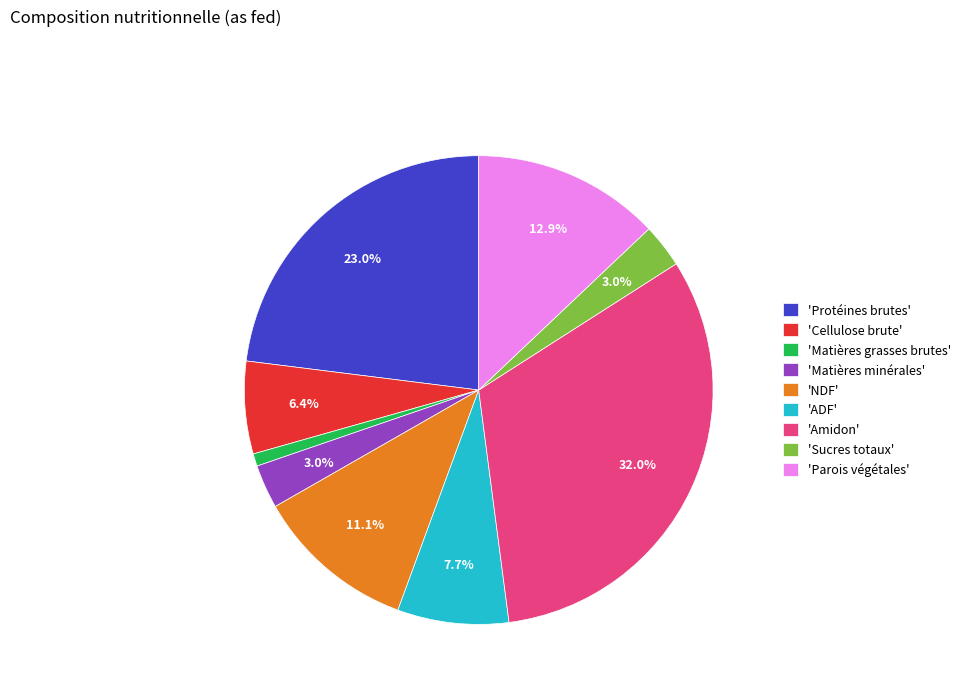

Which slice is the largest?

'Amidon'